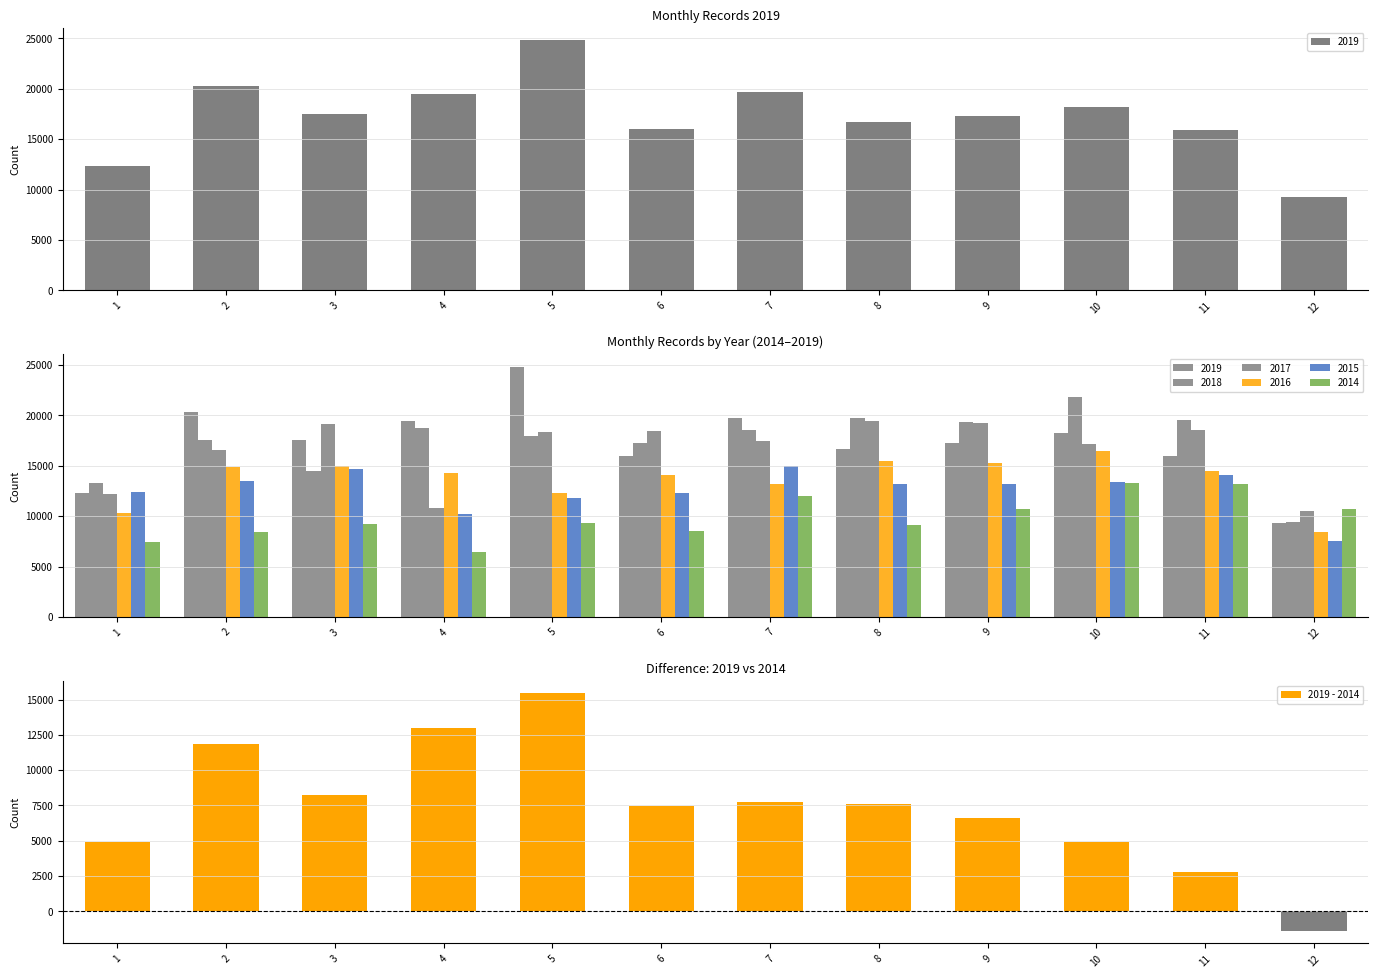

Reading left to right, extract all data points from this chart.

4907	11864	8264	12961	15477	7443	7722	7602	6588	4921	2775	-1437